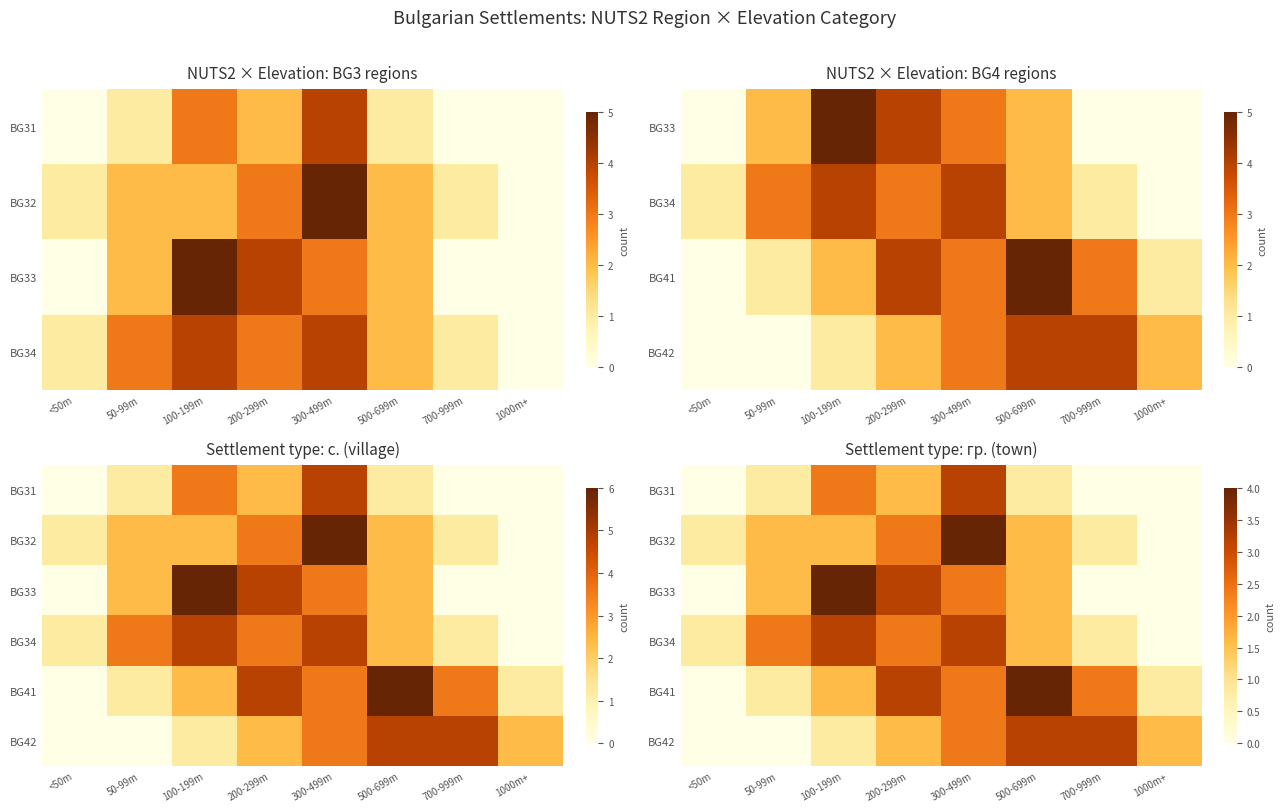

How many positive values does the BG41 series have?

7